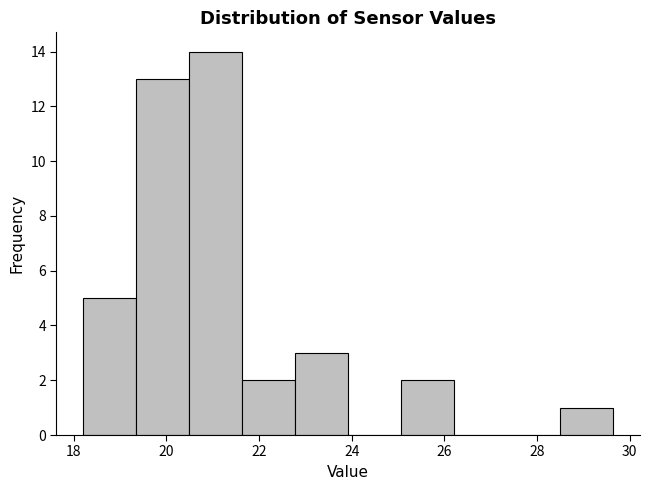

How tall is the bar that spans 18.2 to 19.4 on the x-axis? Neither the bar edges nor the heights are printed on the chart, so give them approximately, as read against the axes.

5